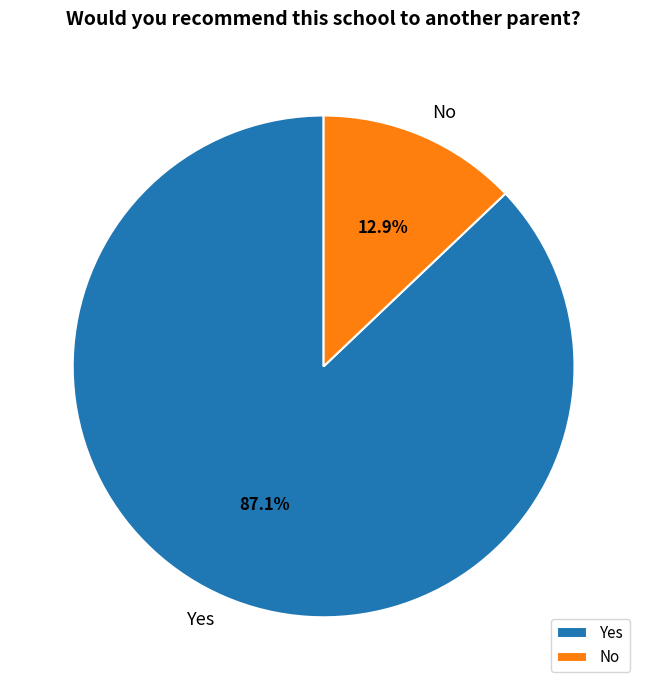

To the nearest percent, what portion does No represent?

13%